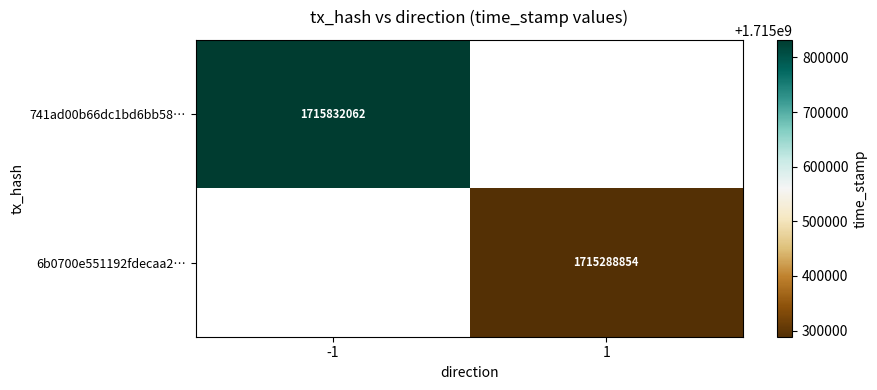

Is the value of 741ad00b66dc1bd6bb58… at -1 greater than the value of 6b0700e551192fdecaa2… at 1?

Yes